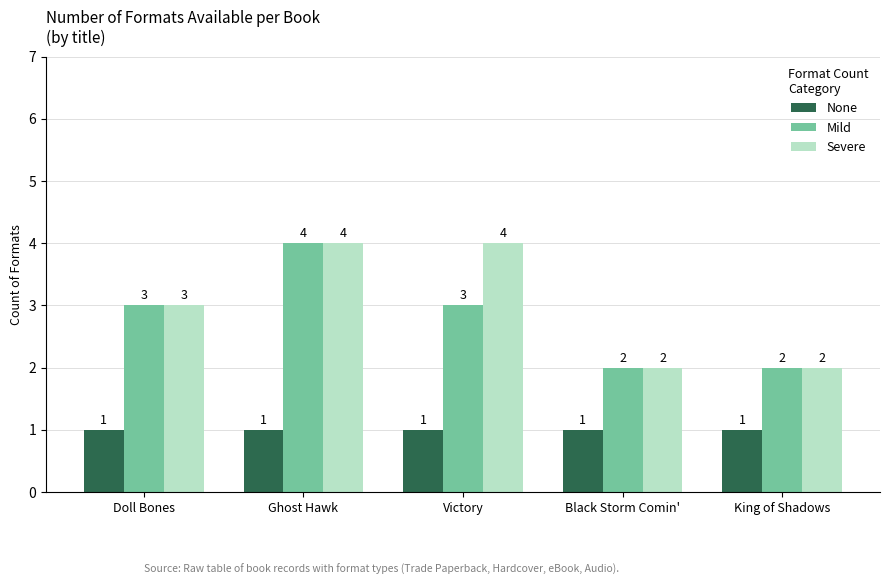

What is the label of the 5th bar from the right?

Doll Bones